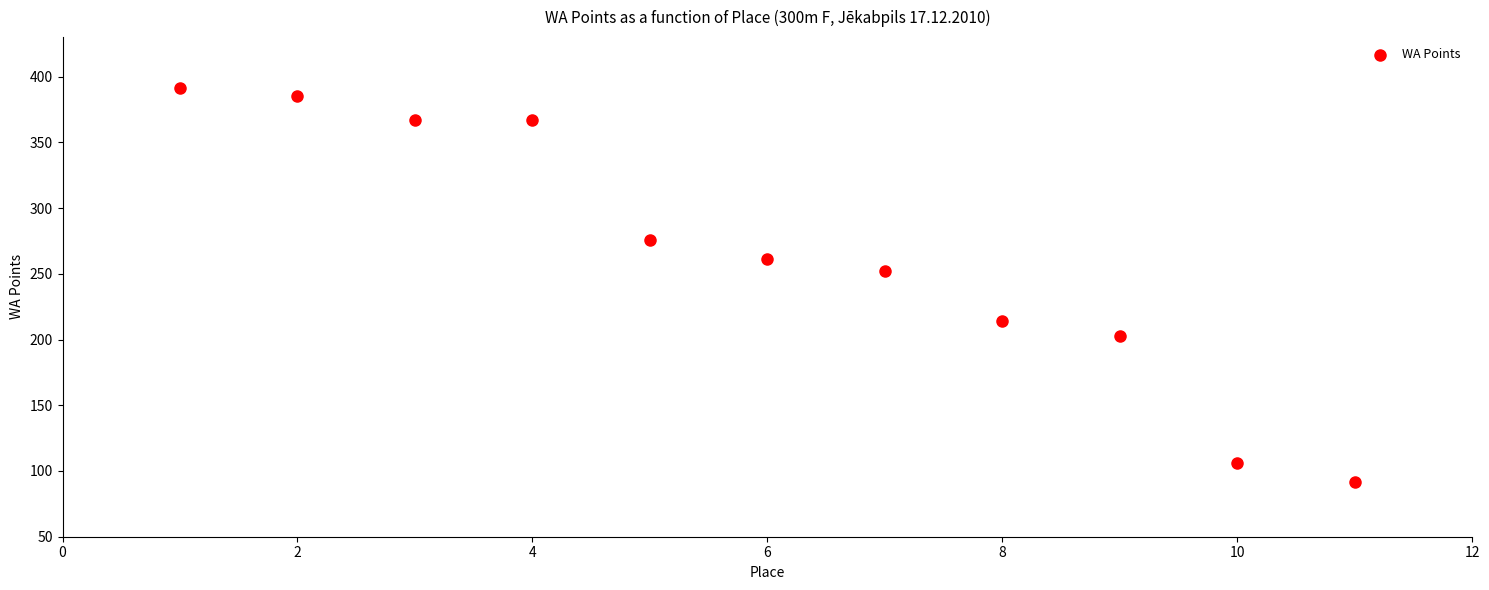

What is the range of X values (max minus min)?

10